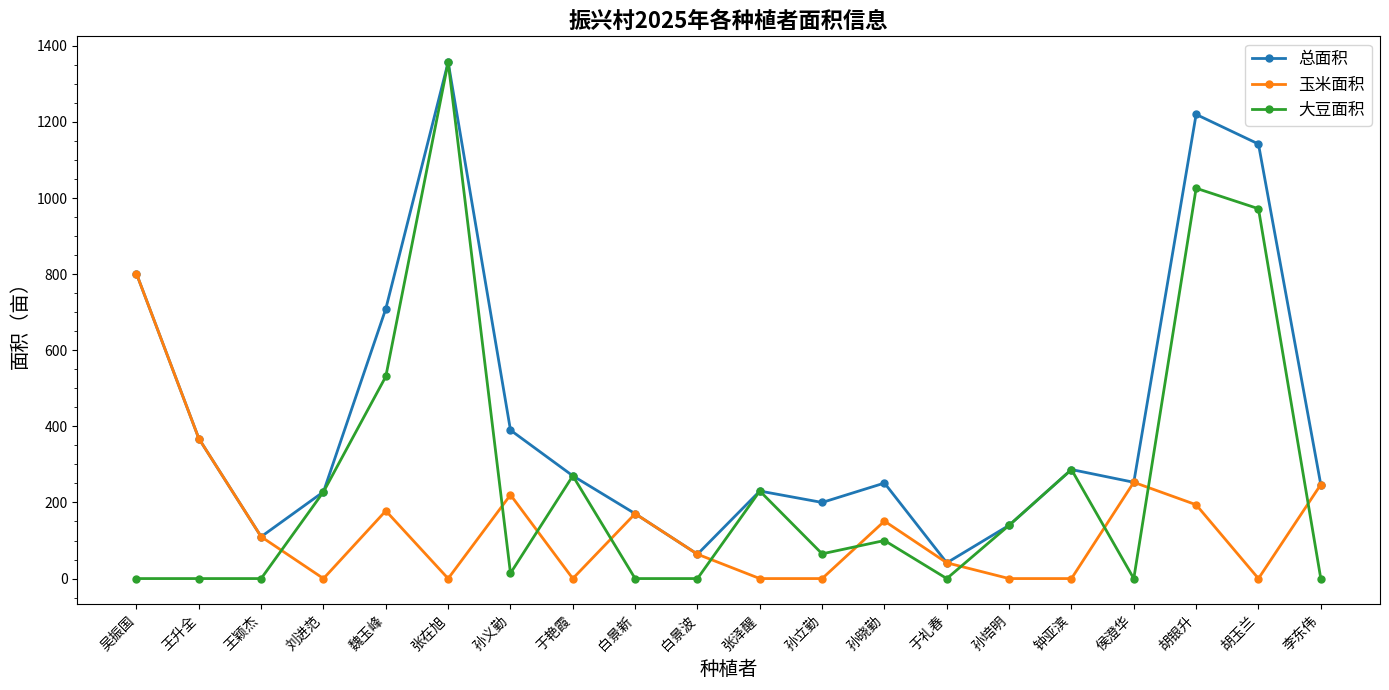

Which series has the widest spread of values?

大豆面积